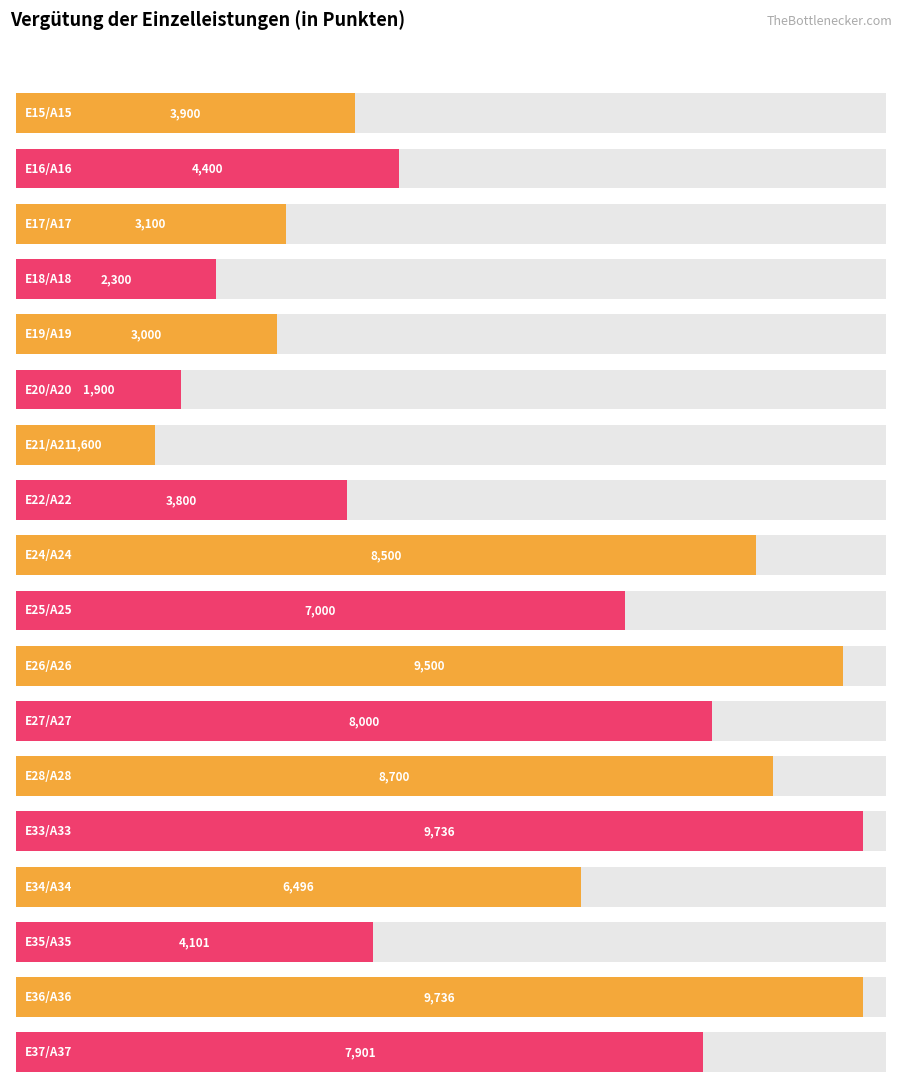

What is the average value?

5759